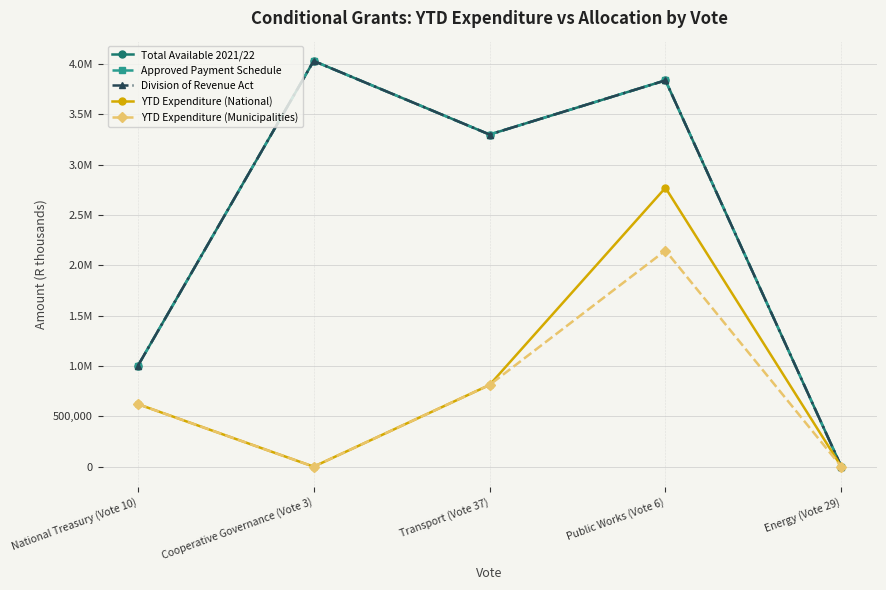

True or false: Division of Revenue Act has a value of 293774 at National Treasury (Vote 10).

False